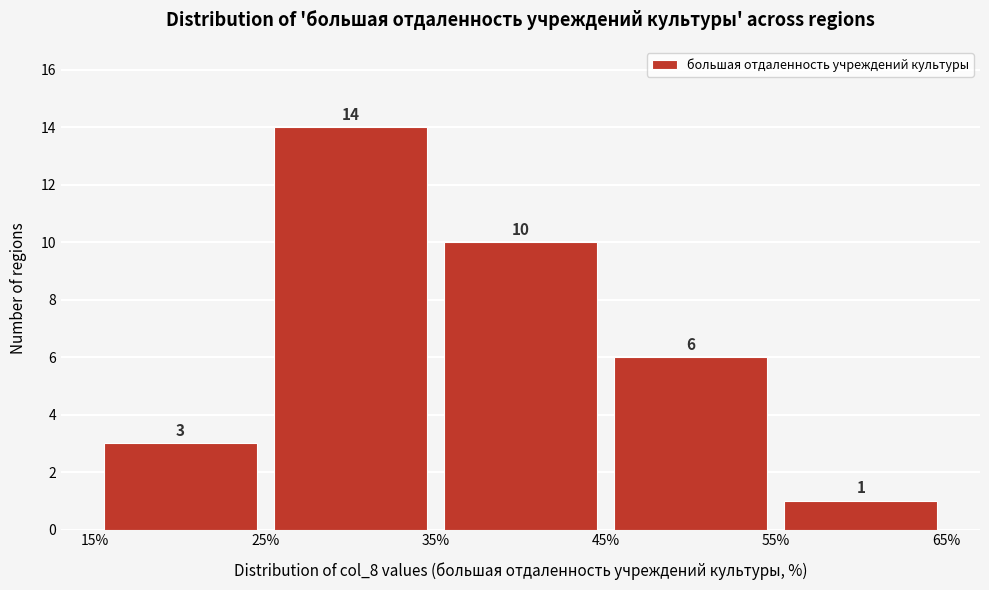

What is the height of the bar covering 55% to 65% on the x-axis?

1